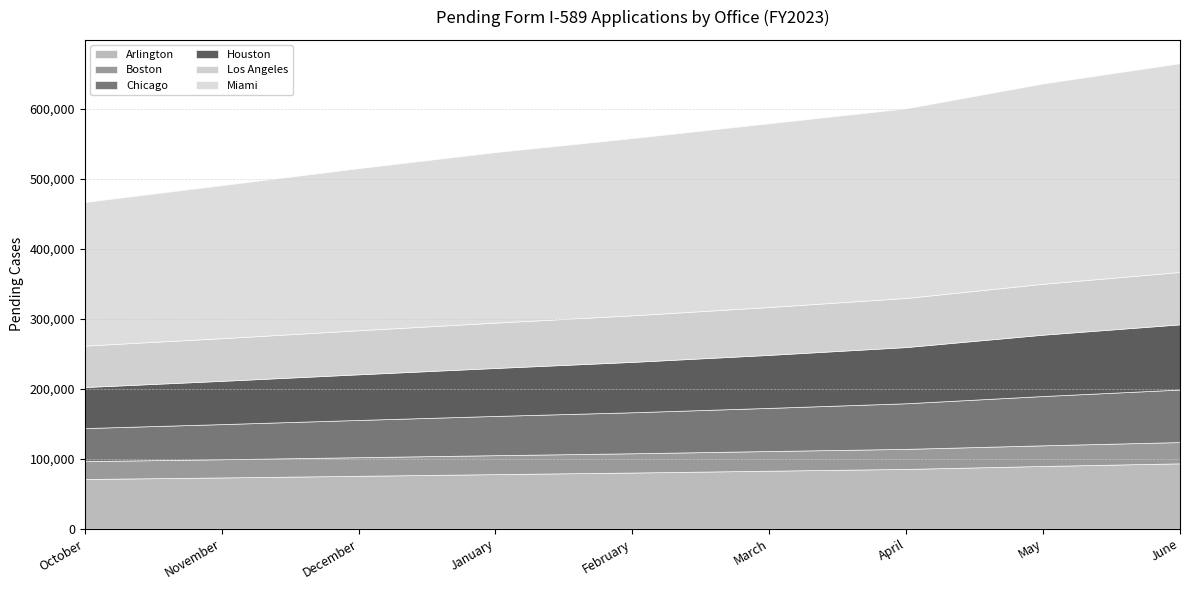

At which category does the chart reach its peak across all series?

June